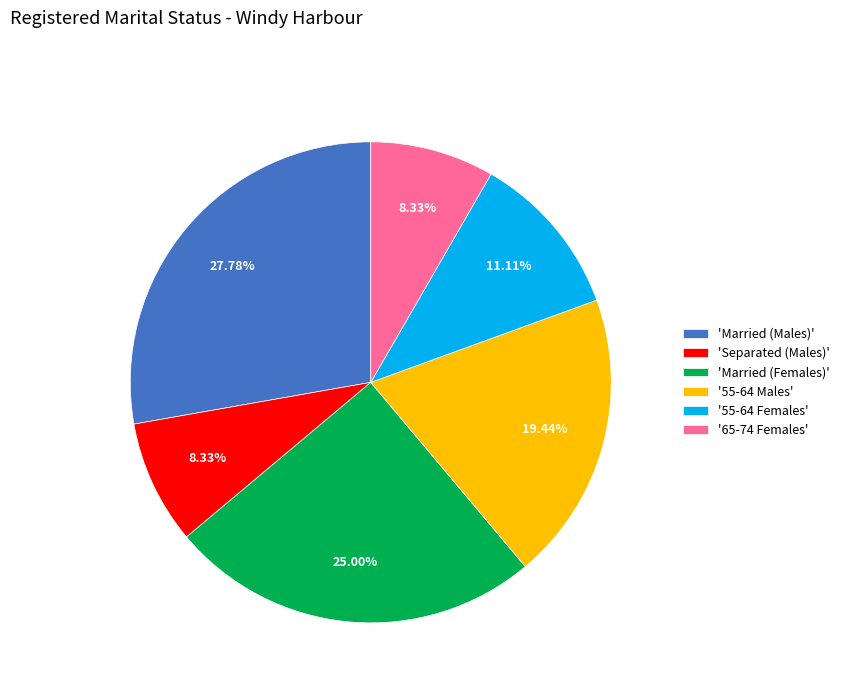

Do '55-64 Females' and 'Married (Females)' together represent more than half of the pie?

No